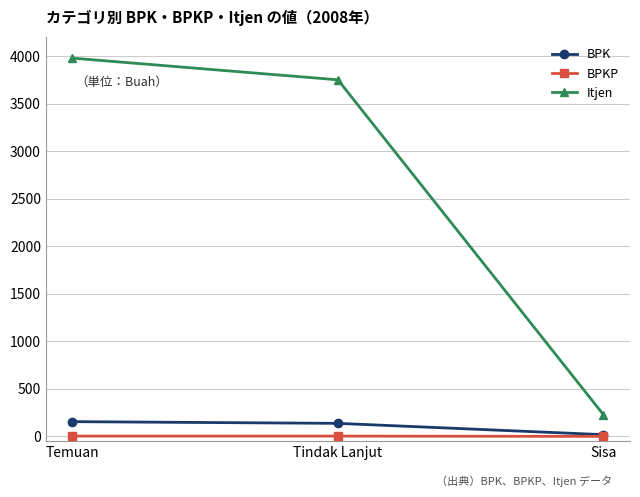

What is the greatest value displayed?

3978